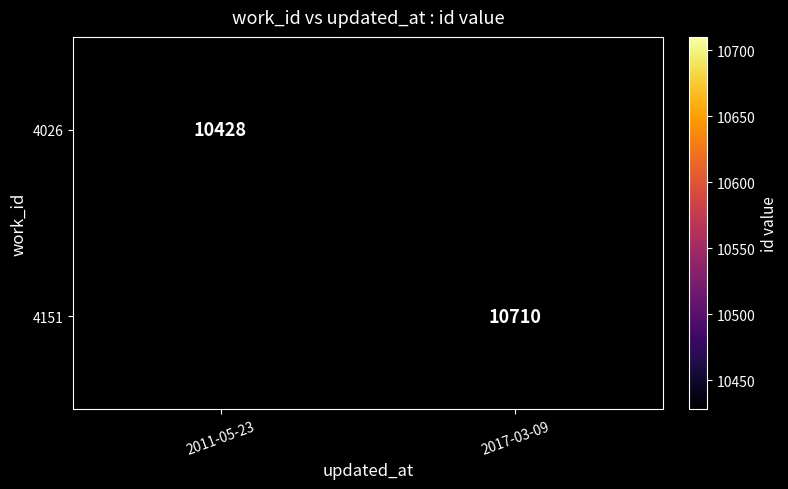

True or false: 4026 has a value of 10428 at 2011-05-23.

True